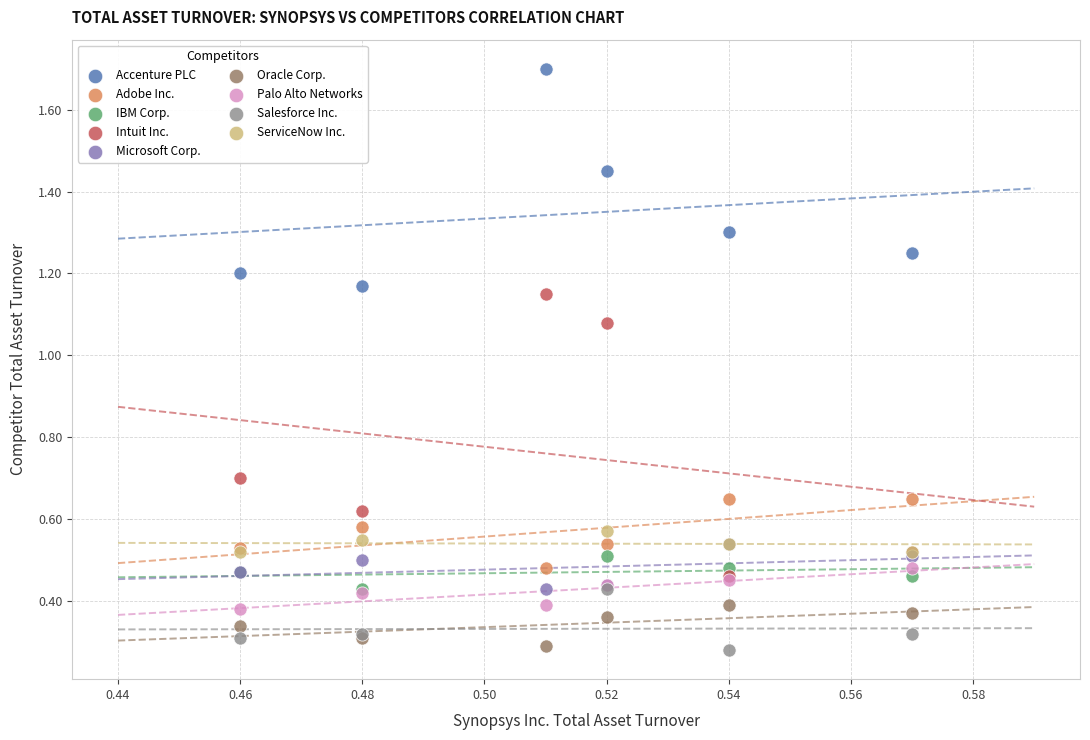

What are all the series names shown in the legend?

Accenture PLC, Adobe Inc., IBM Corp., Intuit Inc., Microsoft Corp., Oracle Corp., Palo Alto Networks, Salesforce Inc., ServiceNow Inc.